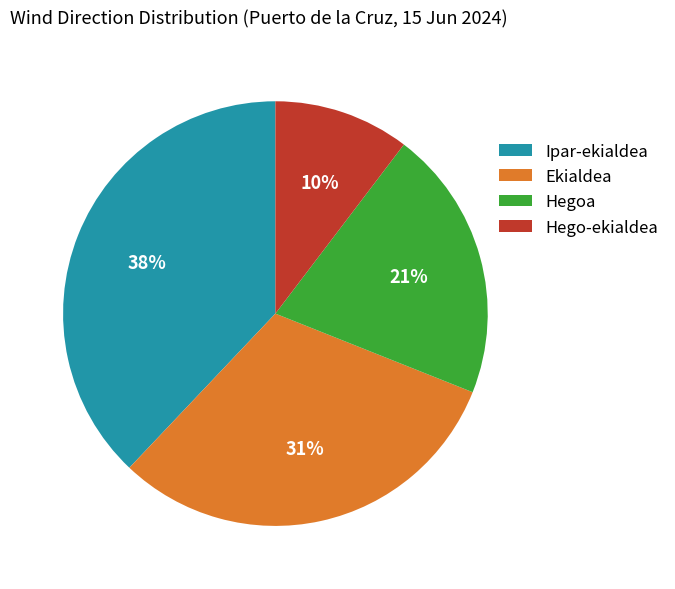

What is the ratio of the value at Ipar-ekialdea to the value at Ekialdea?

1.2